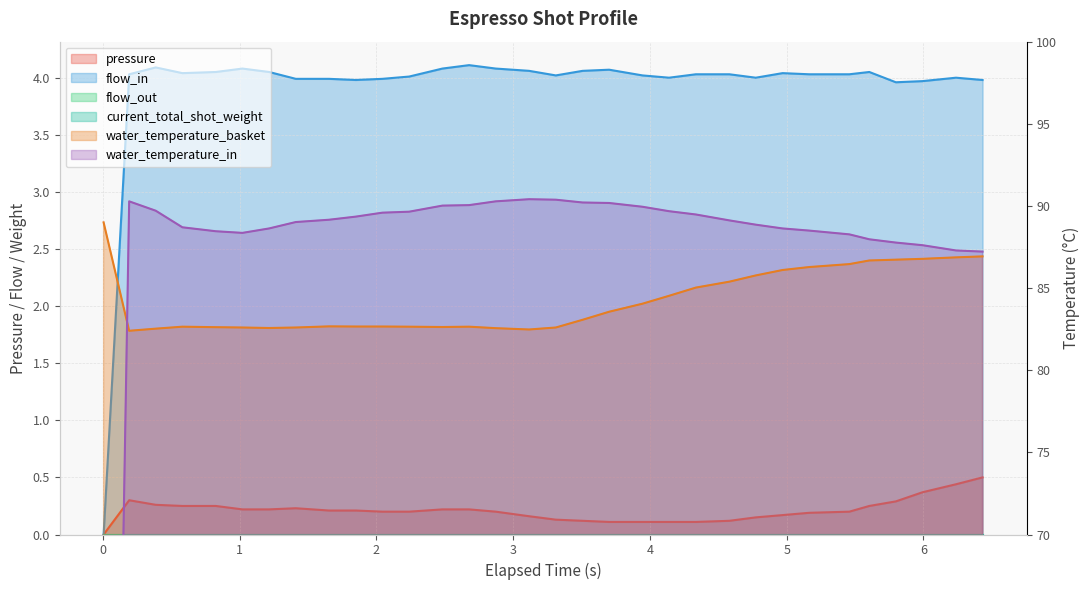

At how many categories does at least one series exceed 75?

32